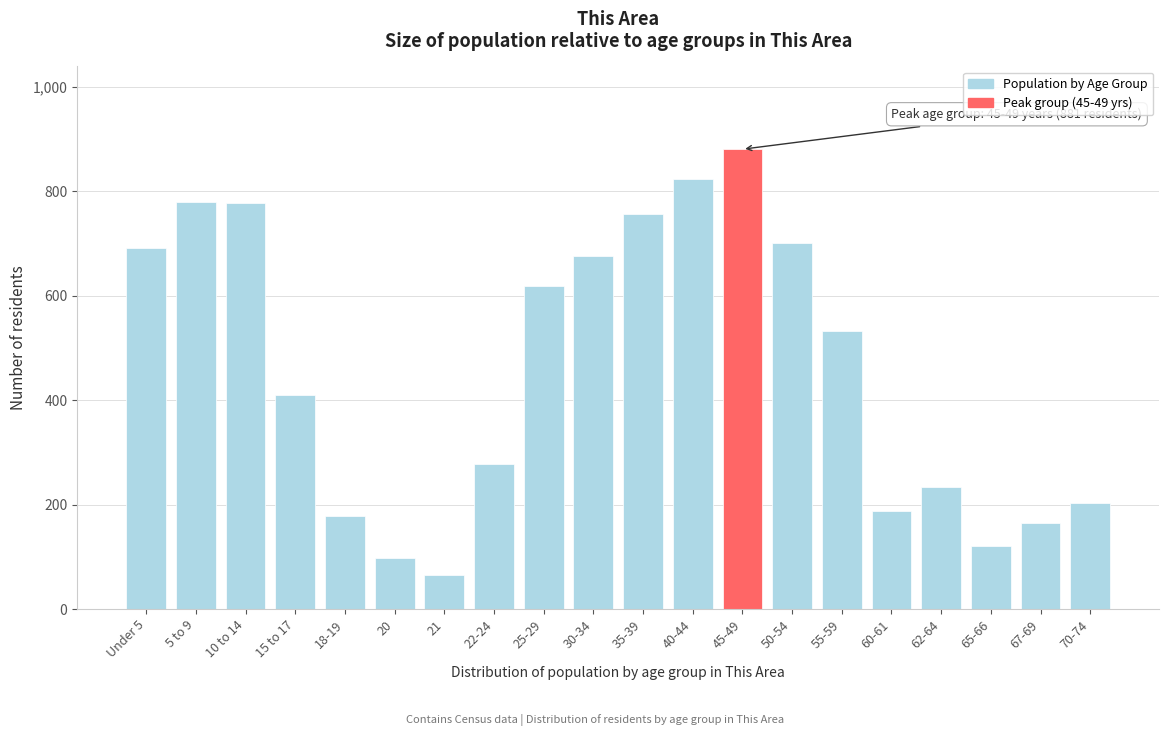

What is the value of the 1st bar from the left?

691